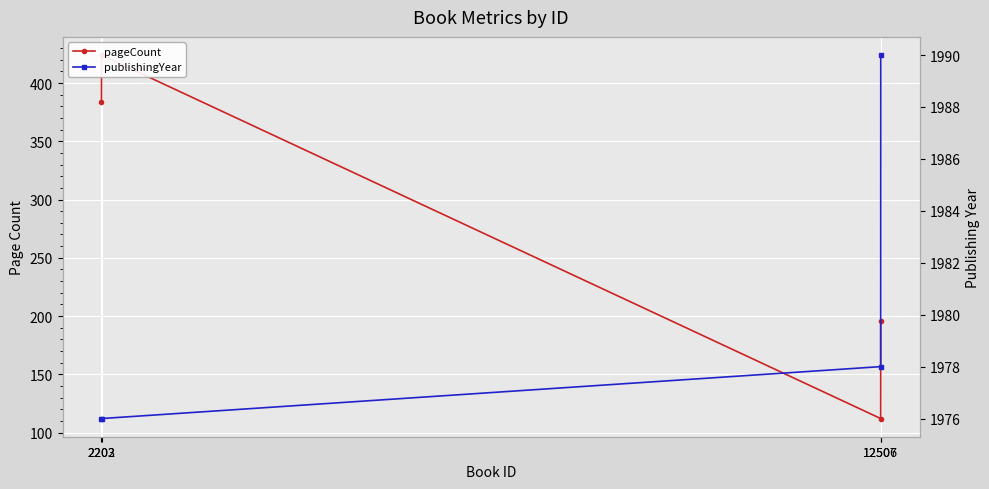

What is the total value across all series at 12507?

2186